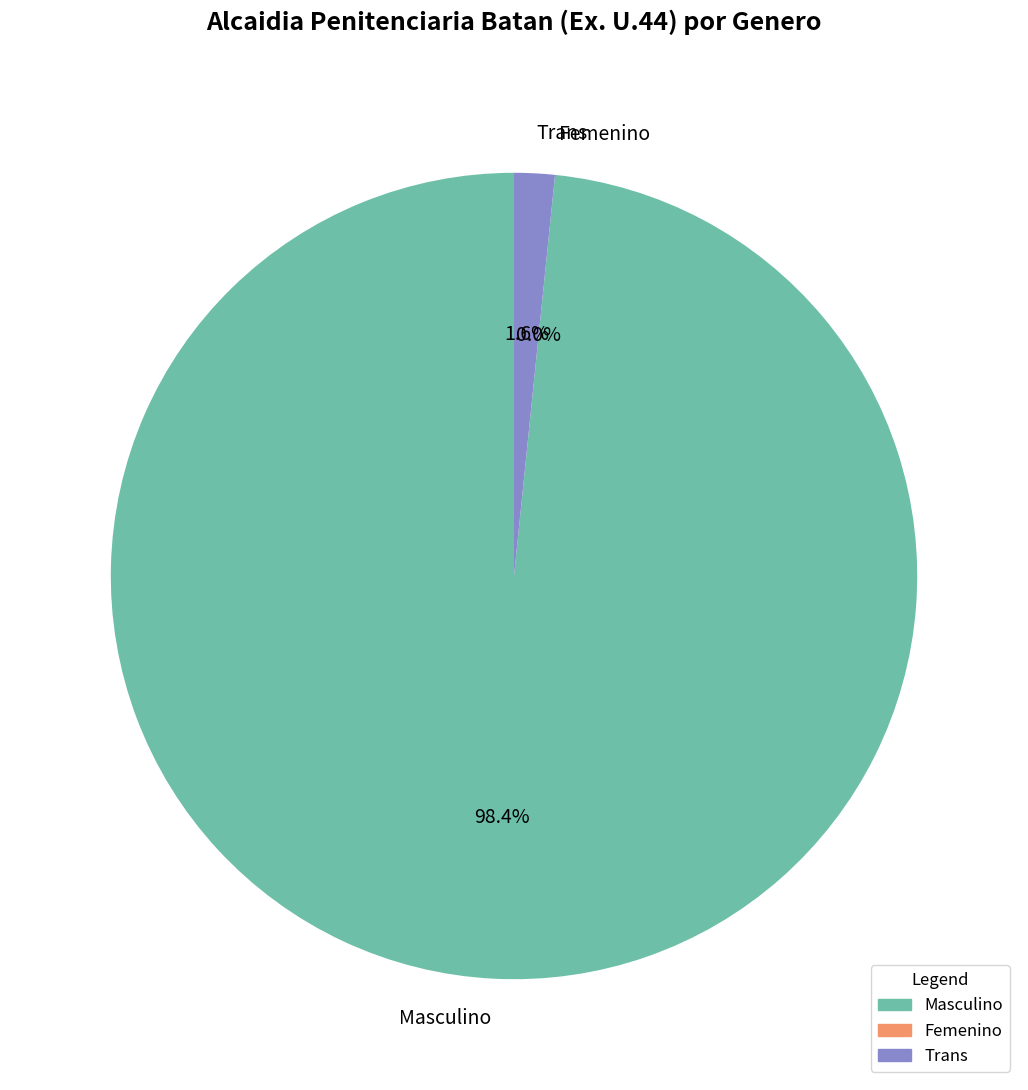

What is the ratio of the value at Masculino to the value at Trans?

60.6